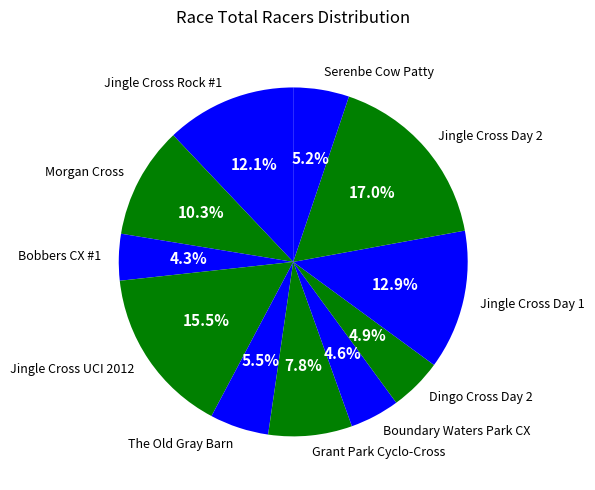

Is there any slice that represents more than half of the pie?

No